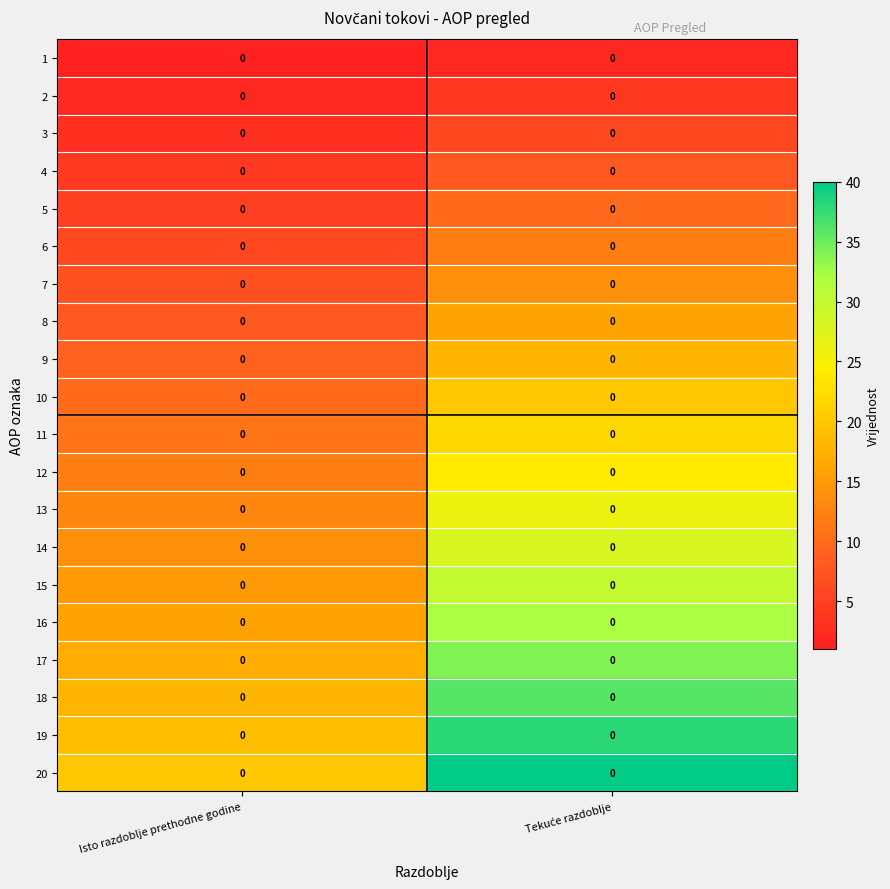

What is the total value across all series at Tekuće razdoblje?

420